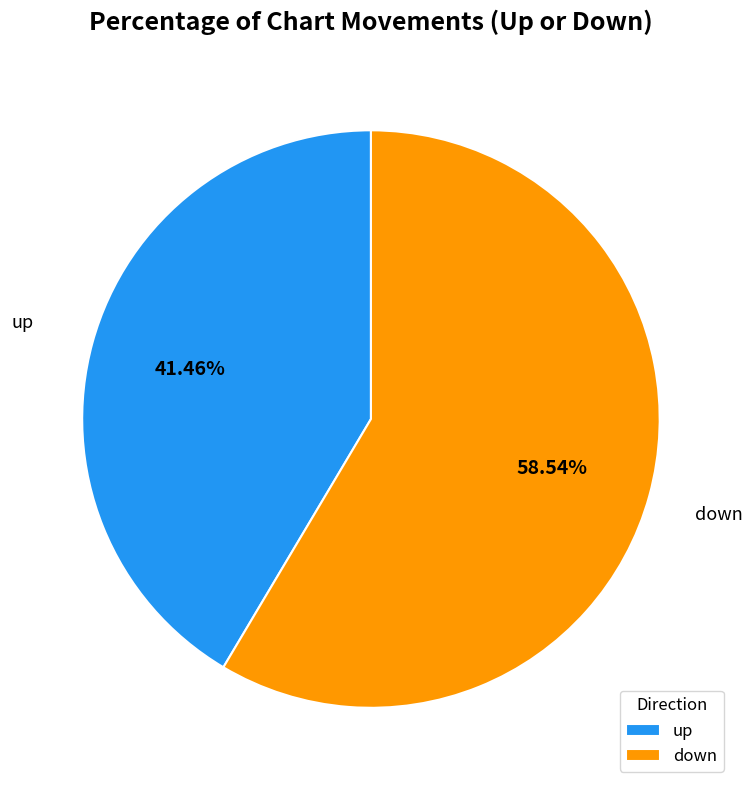

To the nearest percent, what is the average slice percentage?

50%